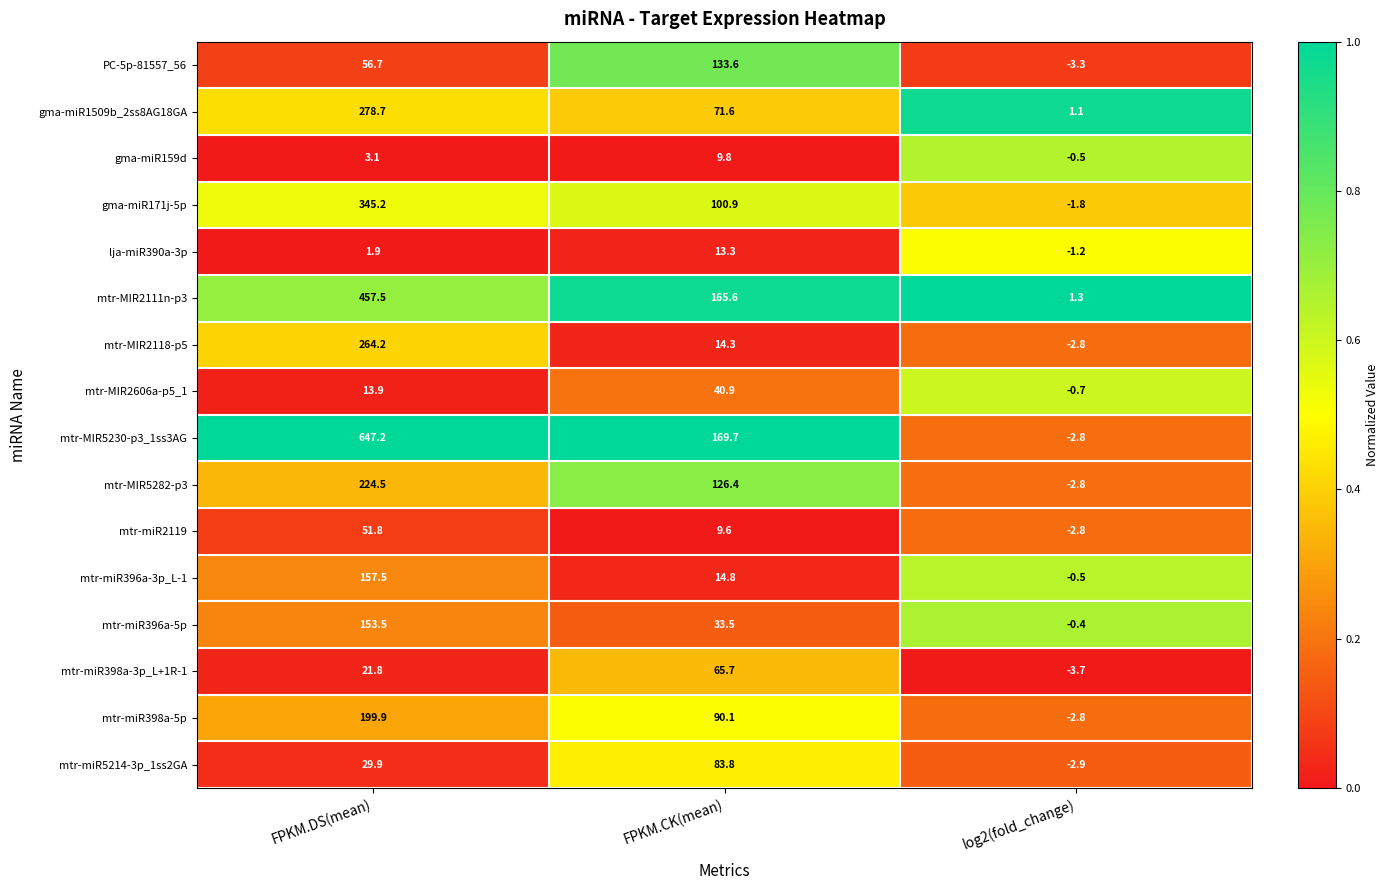

The PC-5p-81557_56 series shows 133.6 at FPKM.CK(mean). True or false?

True